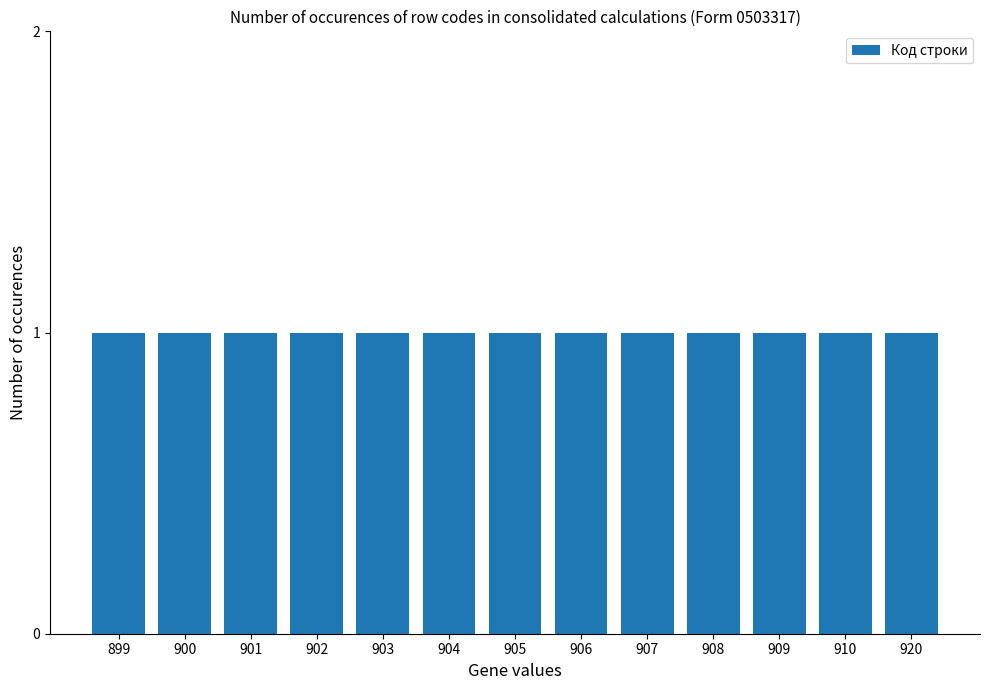

At which label does the data first exceed 905?

906